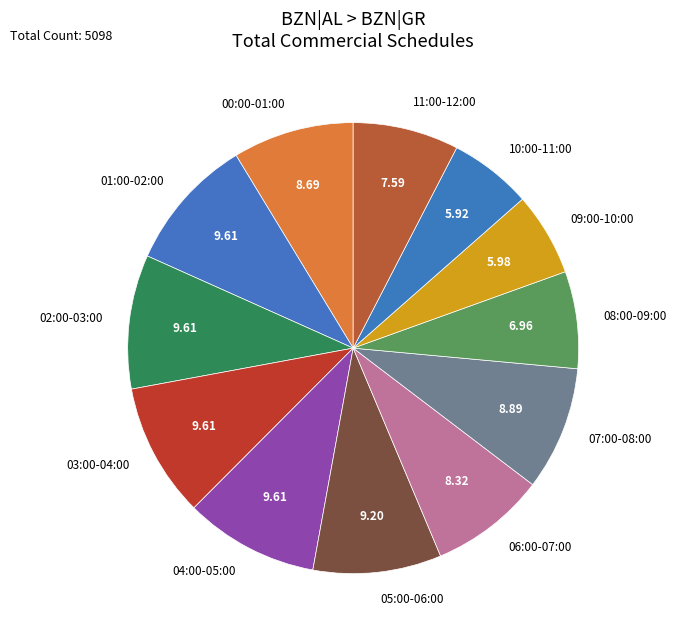

Combined, do 00:00-01:00 and 06:00-07:00 account for over 50%?

No